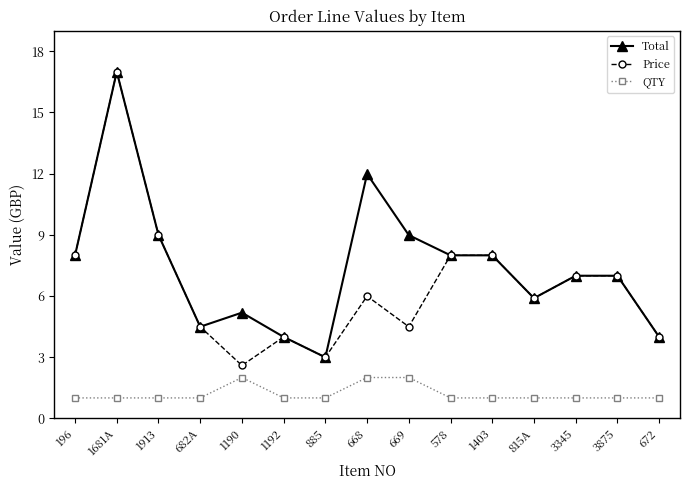

What is the difference between the highest and lowest values at 3345?

6.0